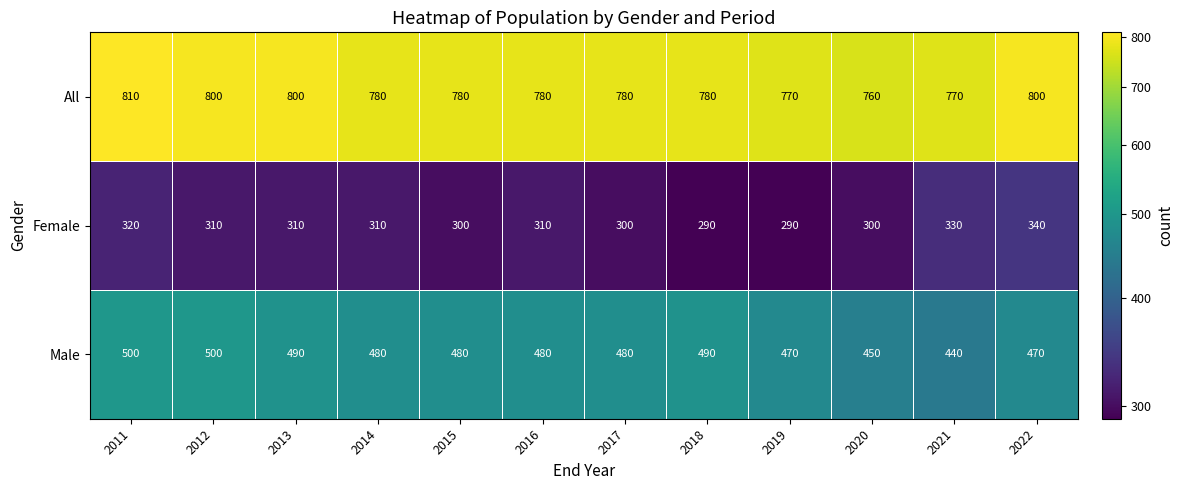

What is the spread (max minus min) of values at 2018?

490